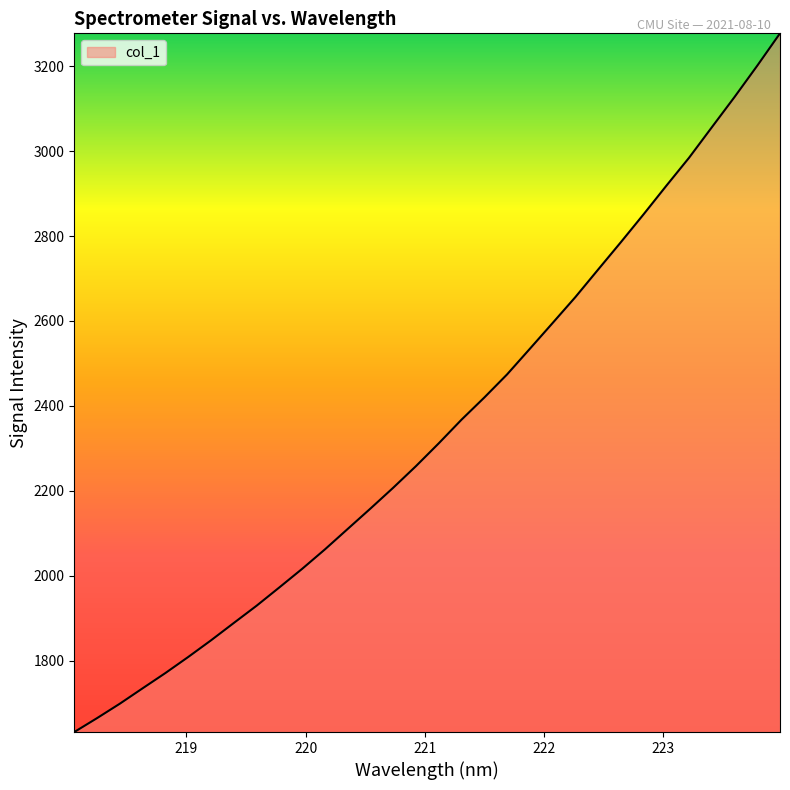

What is the minimum value shown in the chart?

1631.5